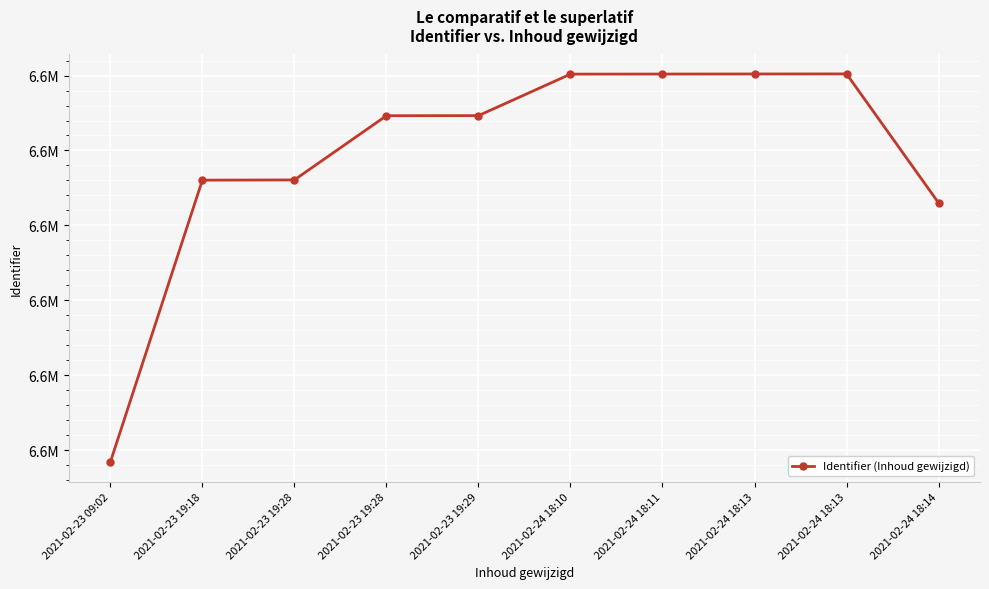

True or false: there are more than 1 points higher than both neighbors.

False